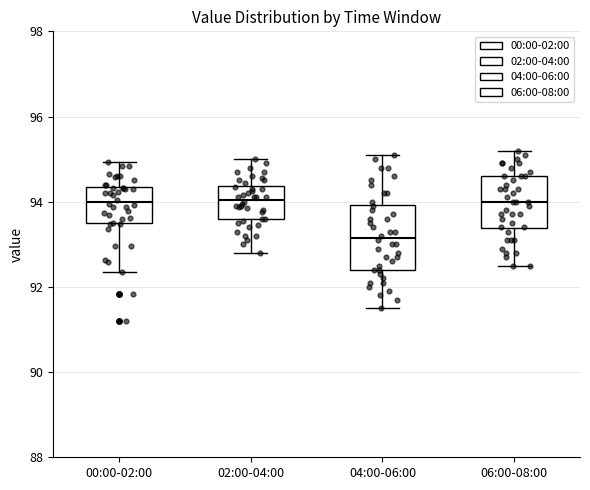

Reading left to right, transcribe this box plot: for each box, give where its median line is, the range the box spans, and where its two whiskers end, as read against the y-axis. The values are not printed on the chart, so give them approximately, as read against the axis.

00:00-02:00: median 94.0, box 93.4 to 94.4, whiskers 92.4 to 95.0
02:00-04:00: median 94.0, box 93.6 to 94.4, whiskers 92.8 to 95.0
04:00-06:00: median 93.2, box 92.4 to 94.0, whiskers 91.6 to 95.2
06:00-08:00: median 94.0, box 93.4 to 94.6, whiskers 92.6 to 95.2